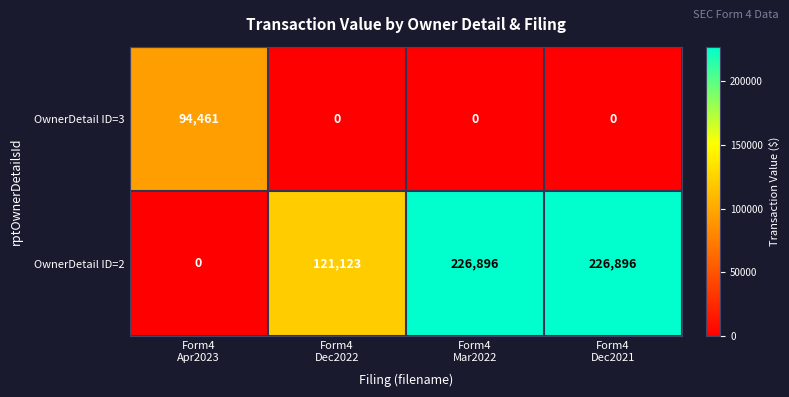

How many data points does each series have?

4